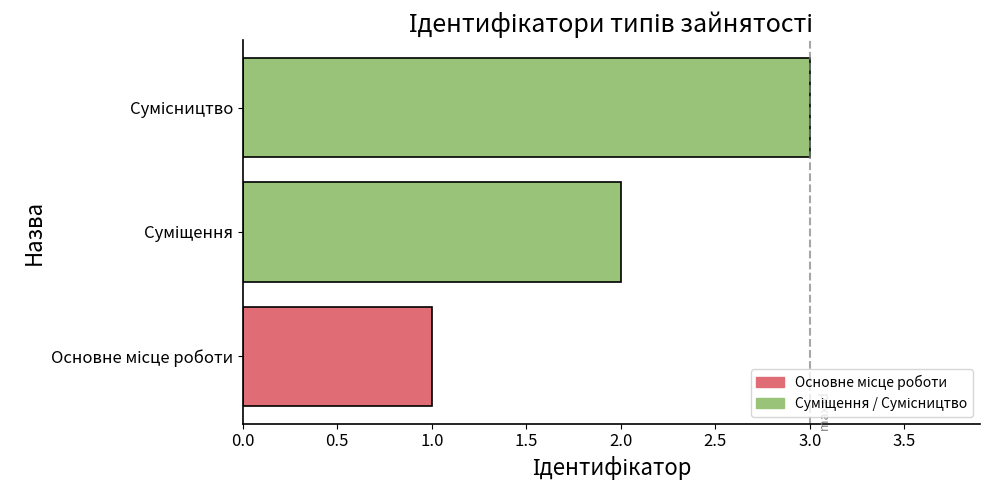

What is the maximum value shown in the chart?

3